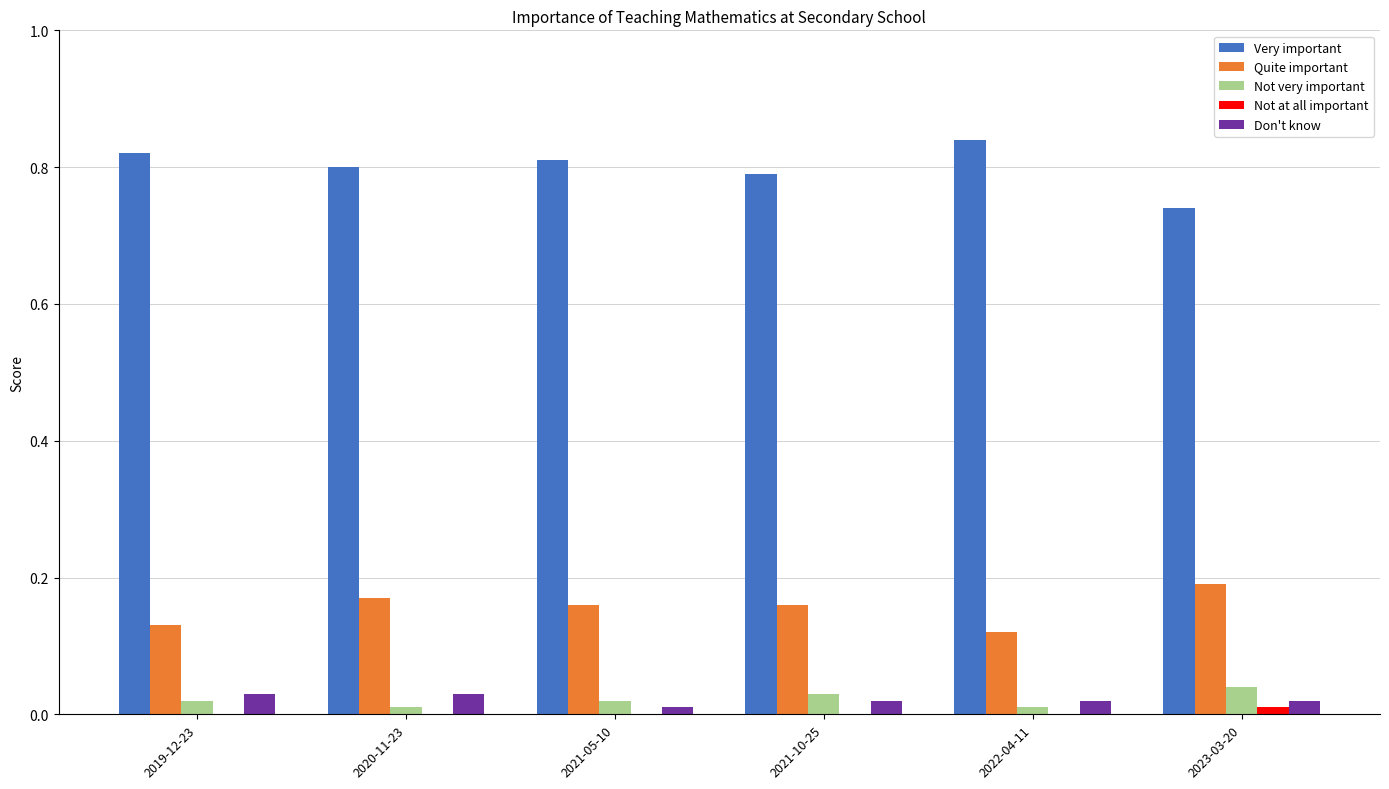

How many categories are shown in the chart?

6